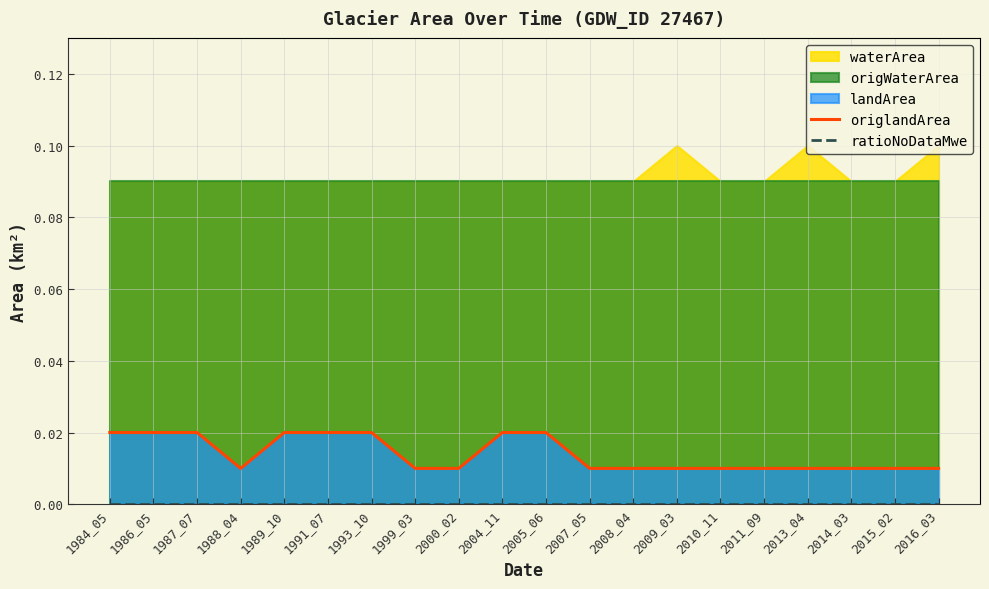

True or false: ratioNoDataMwe and origlandArea cross at least once.

False